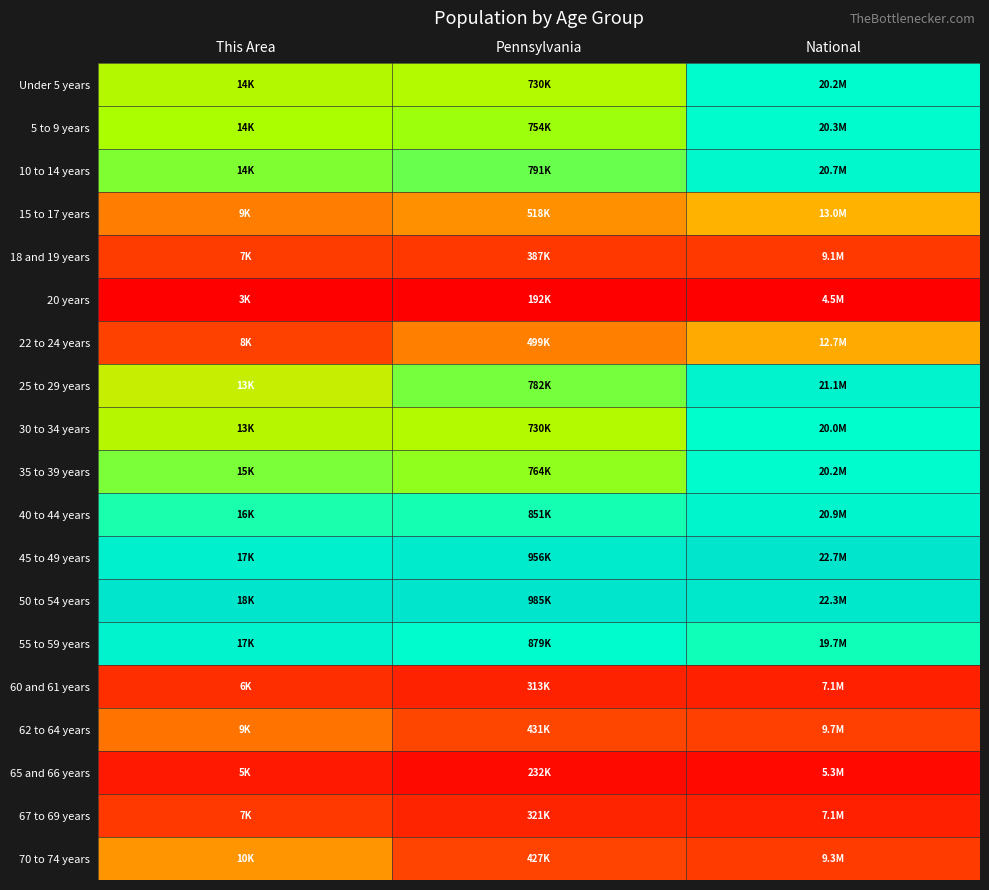

How many series are shown in this chart?

19